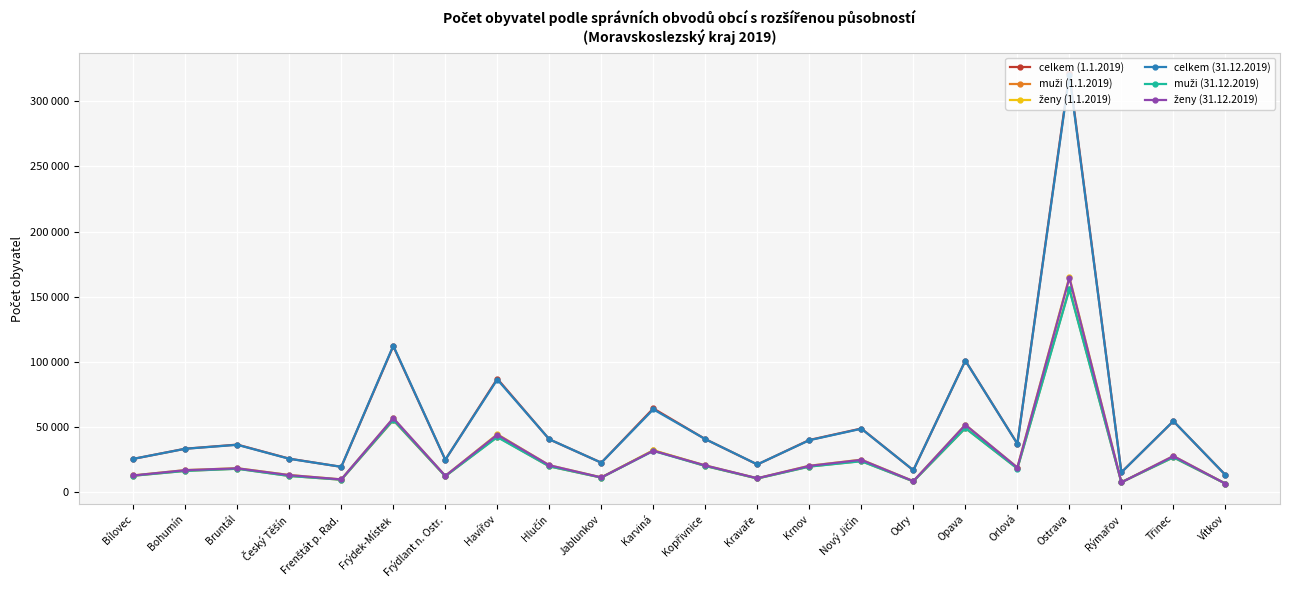

Reading left to right, list all the values displayed in this chart.

celkem (1.1.2019): Bílovec=25620	Bohumín=33419	Bruntál=36567	Český Těšín=25801	Frenštát p. Rad.=19509	Frýdek-Místek=112033	Frýdlant n. Ostr.=24909	Havířov=87096	Hlučín=40603	Jablunkov=22703	Karviná=64316	Kopřivnice=40763	Kravaře=21315	Krnov=40113	Nový Jičín=48907	Odry=16881	Opava=101006	Orlová=37255	Ostrava=321273	Rýmařov=15338	Třinec=54542	Vítkov=13330
muži (1.1.2019): Bílovec=12691	Bohumín=16427	Bruntál=18107	Český Těšín=12545	Frenštát p. Rad.=9651	Frýdek-Místek=55286	Frýdlant n. Ostr.=12348	Havířov=42567	Hlučín=19892	Jablunkov=11276	Karviná=32083	Kopřivnice=20186	Kravaře=10579	Krnov=19761	Nový Jičín=23895	Odry=8365	Opava=49248	Orlová=18268	Ostrava=156181	Rýmařov=7693	Třinec=26794	Vítkov=6673
ženy (1.1.2019): Bílovec=12929	Bohumín=16992	Bruntál=18460	Český Těšín=13256	Frenštát p. Rad.=9858	Frýdek-Místek=56747	Frýdlant n. Ostr.=12561	Havířov=44529	Hlučín=20711	Jablunkov=11427	Karviná=32233	Kopřivnice=20577	Kravaře=10736	Krnov=20352	Nový Jičín=25012	Odry=8516	Opava=51758	Orlová=18987	Ostrava=165092	Rýmařov=7645	Třinec=27748	Vítkov=6657
celkem (31.12.2019): Bílovec=25622	Bohumín=33366	Bruntál=36418	Český Těšín=25687	Frenštát p. Rad.=19541	Frýdek-Místek=112433	Frýdlant n. Ostr.=24950	Havířov=86494	Hlučín=40639	Jablunkov=22664	Karviná=63614	Kopřivnice=40755	Kravaře=21356	Krnov=39938	Nový Jičín=48731	Odry=16928	Opava=100967	Orlová=37163	Ostrava=320145	Rýmařov=15241	Třinec=54613	Vítkov=13274
muži (31.12.2019): Bílovec=12708	Bohumín=16392	Bruntál=18017	Český Těšín=12515	Frenštát p. Rad.=9654	Frýdek-Místek=55555	Frýdlant n. Ostr.=12358	Havířov=42305	Hlučín=19896	Jablunkov=11269	Karviná=31729	Kopřivnice=20178	Kravaře=10585	Krnov=19676	Nový Jičín=23814	Odry=8389	Opava=49242	Orlová=18188	Ostrava=155670	Rýmařov=7674	Třinec=26831	Vítkov=6653
ženy (31.12.2019): Bílovec=12914	Bohumín=16974	Bruntál=18401	Český Těšín=13172	Frenštát p. Rad.=9887	Frýdek-Místek=56878	Frýdlant n. Ostr.=12592	Havířov=44189	Hlučín=20743	Jablunkov=11395	Karviná=31885	Kopřivnice=20577	Kravaře=10771	Krnov=20262	Nový Jičín=24917	Odry=8539	Opava=51725	Orlová=18975	Ostrava=164475	Rýmařov=7567	Třinec=27782	Vítkov=6621